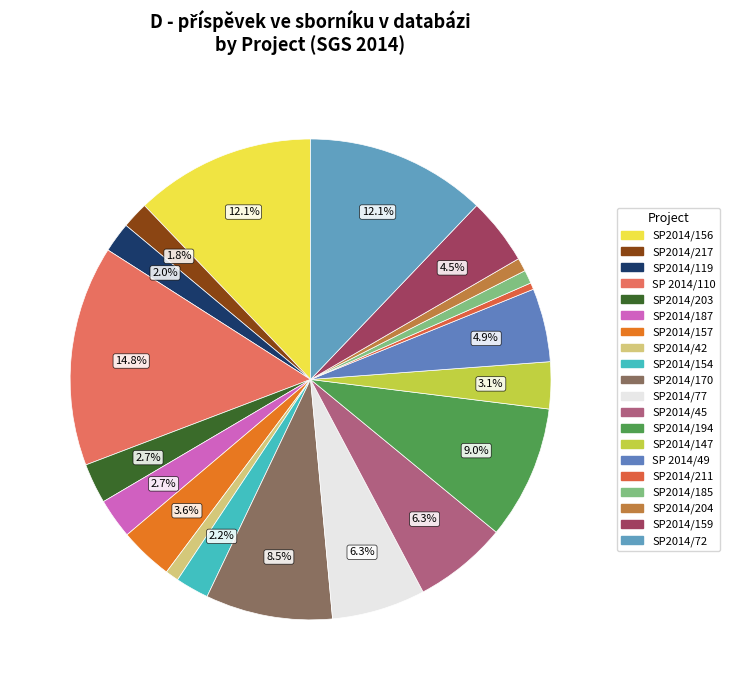

How many slices are in this pie chart?

20